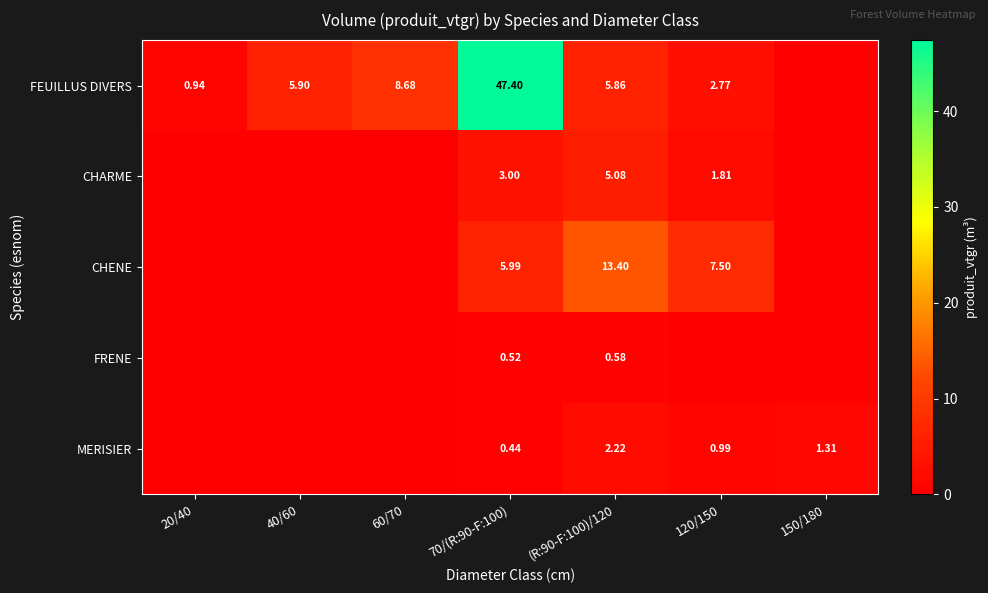

Is it true that FRENE equals 0.6 at (R:90-F:100)/120?

True